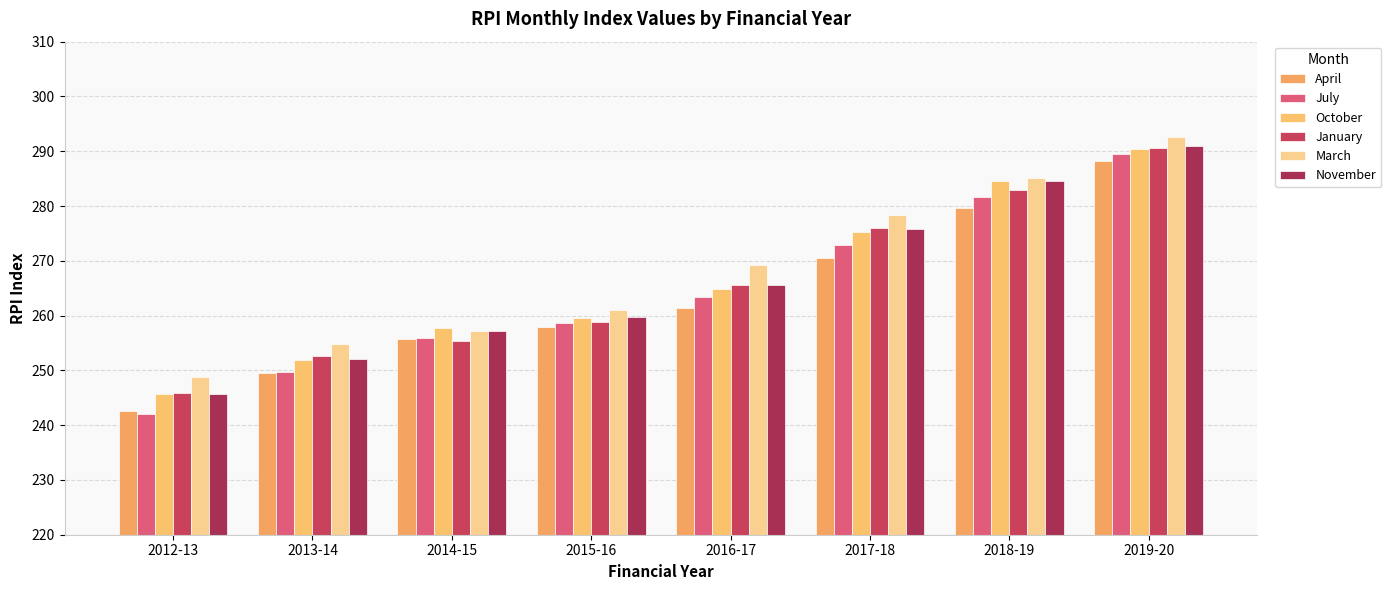

How many bars are there in total?

48